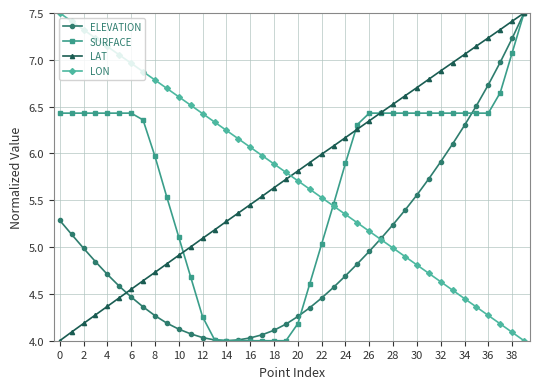

What is the smallest value displayed?

4.0